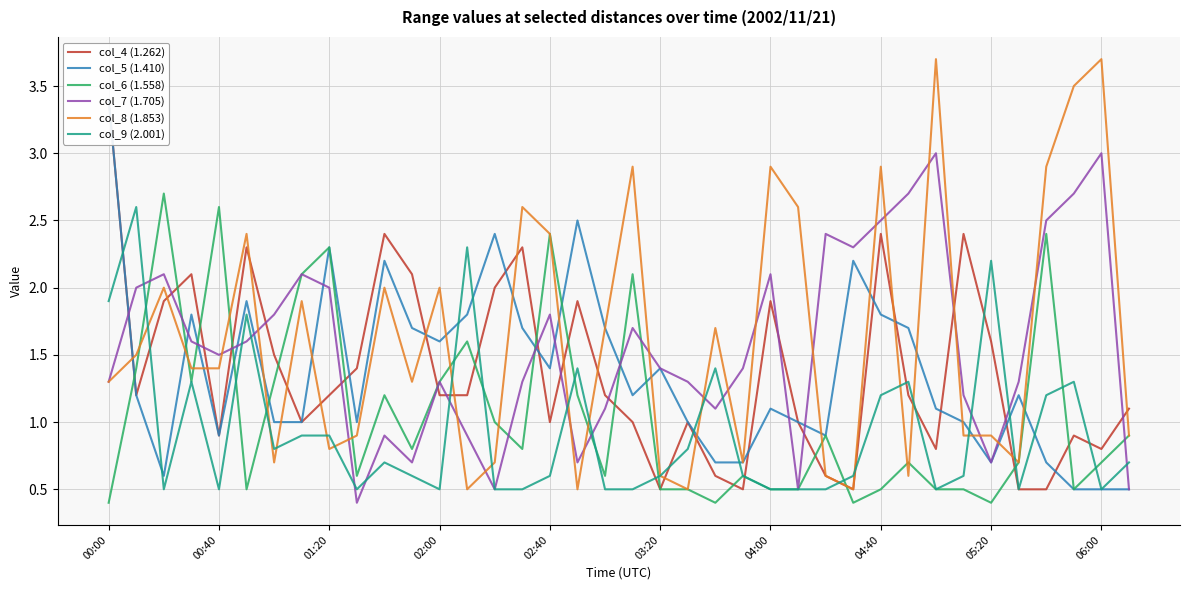

True or false: col_6 (1.558) has a value of 0.9 at 35.

False